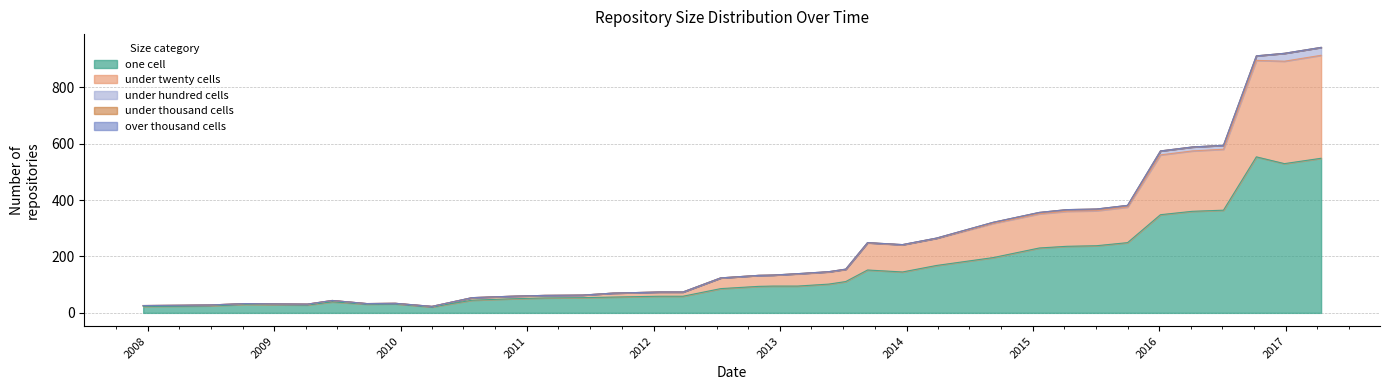

What is the average value of the one_cell series?

150